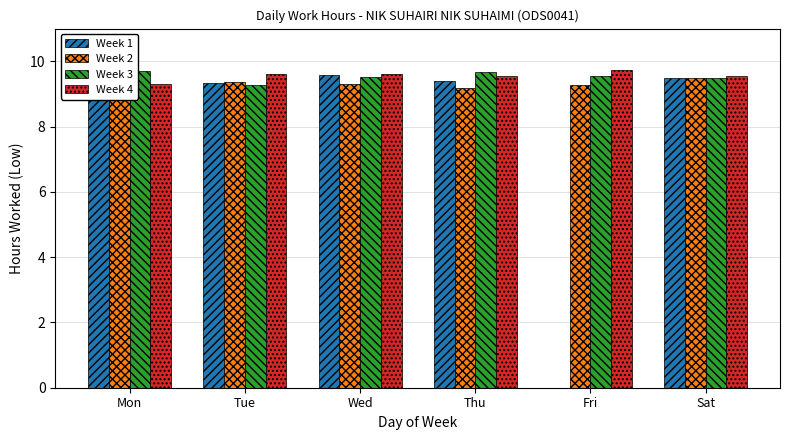

What is the highest value of the Week 4 series?

9.7